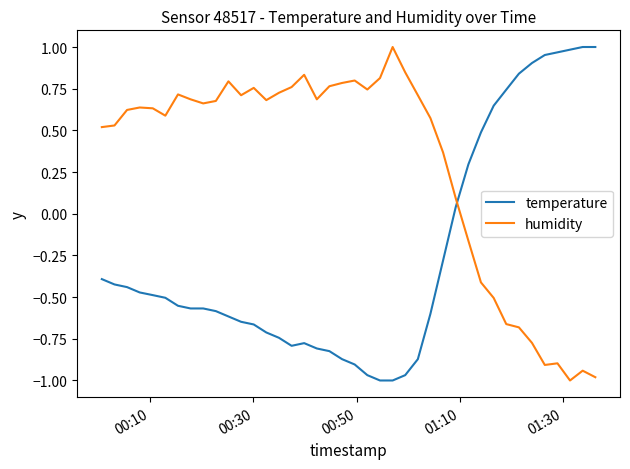

List the series in order of their overall mean, lowest first.

temperature, humidity